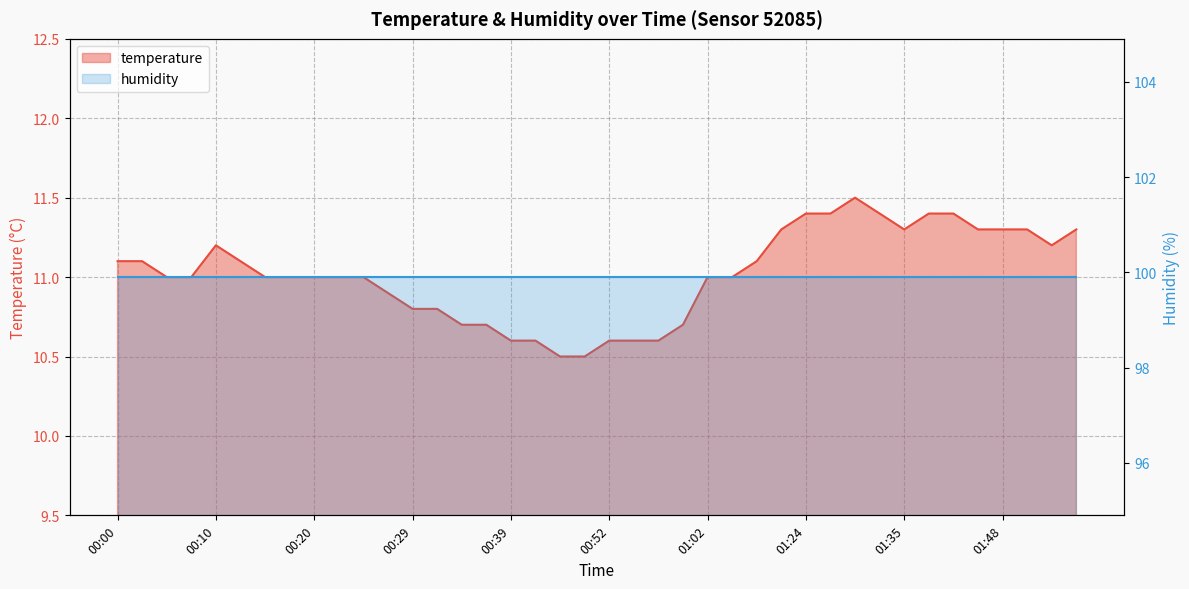

What is the smallest value displayed?

10.5